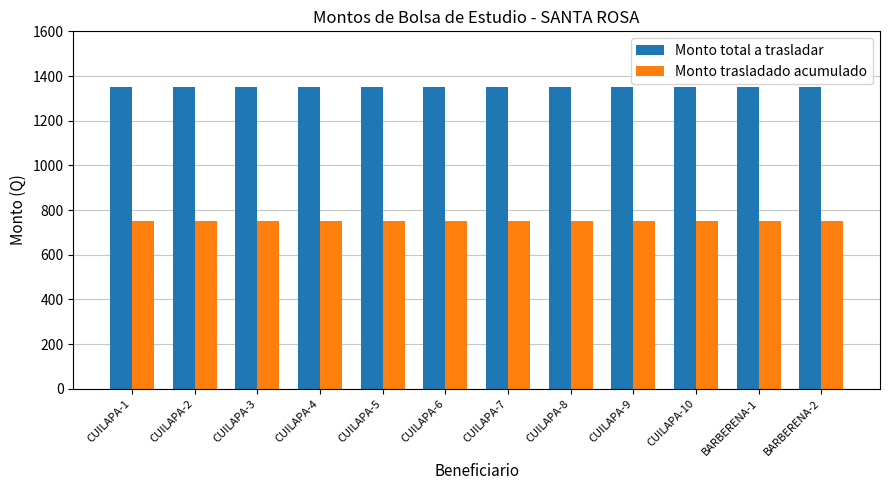

Which series has the largest total across all categories?

Monto total a trasladar